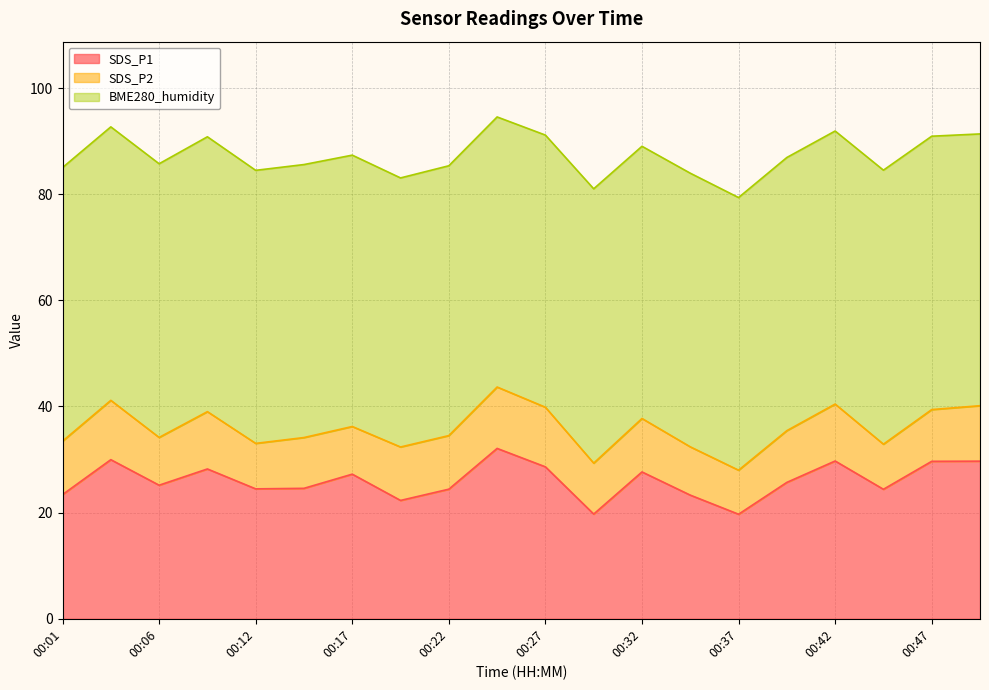

What is the approximate value of SDS_P1 at 00:22?

24.4